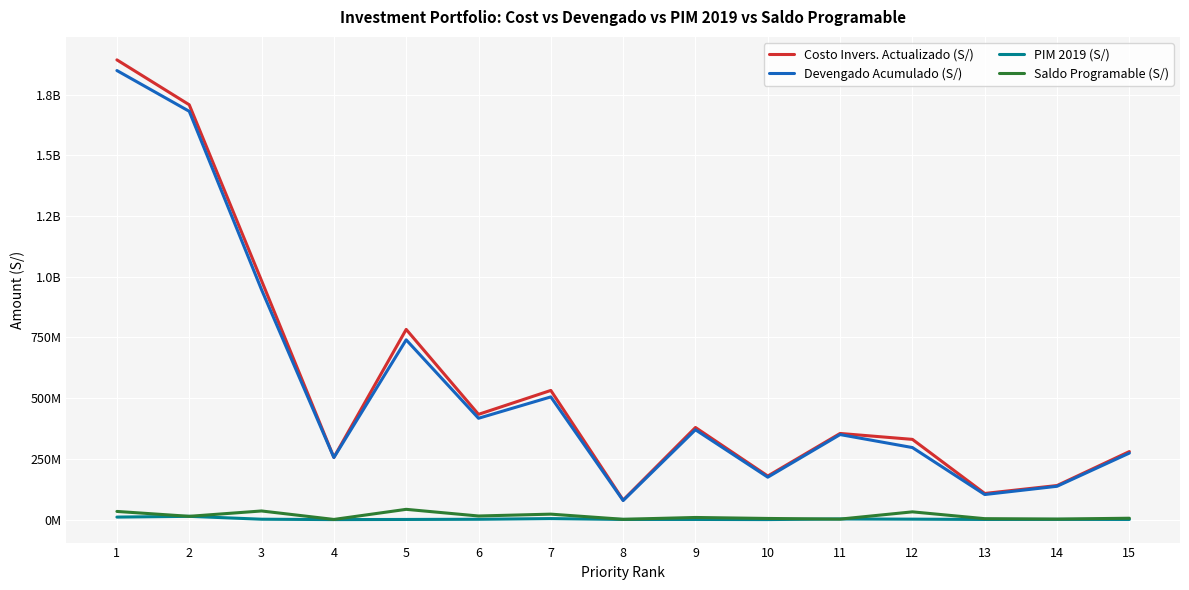

Is this an area chart (filled region under the line)?

No